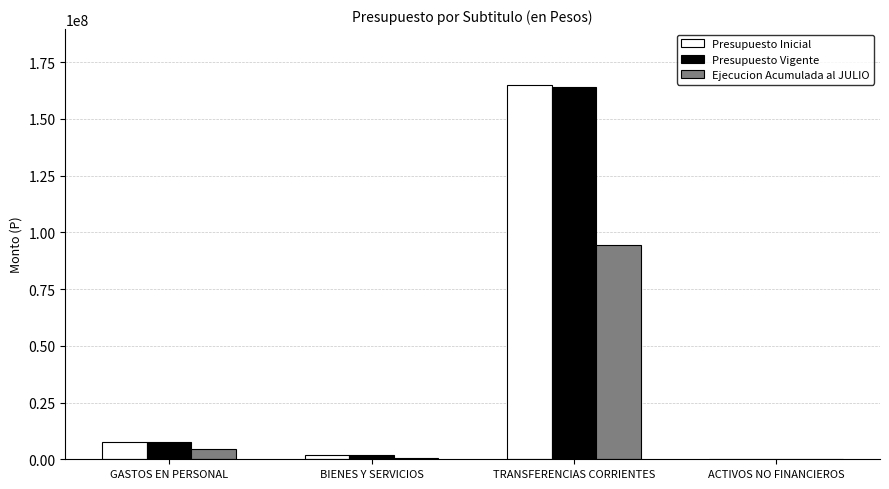

What is the highest value of the Ejecucion Acumulada al JULIO series?

94669397